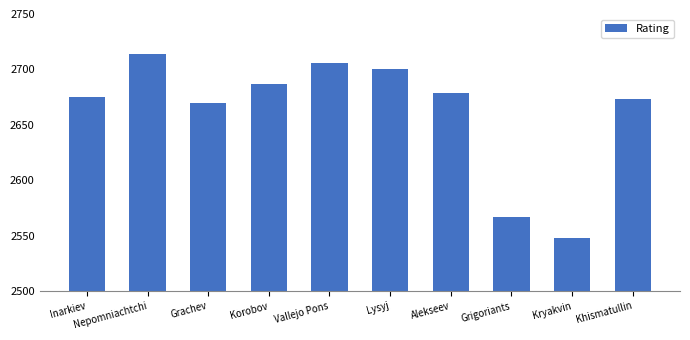

Which category has the highest value across all series?

Nepomniachtchi